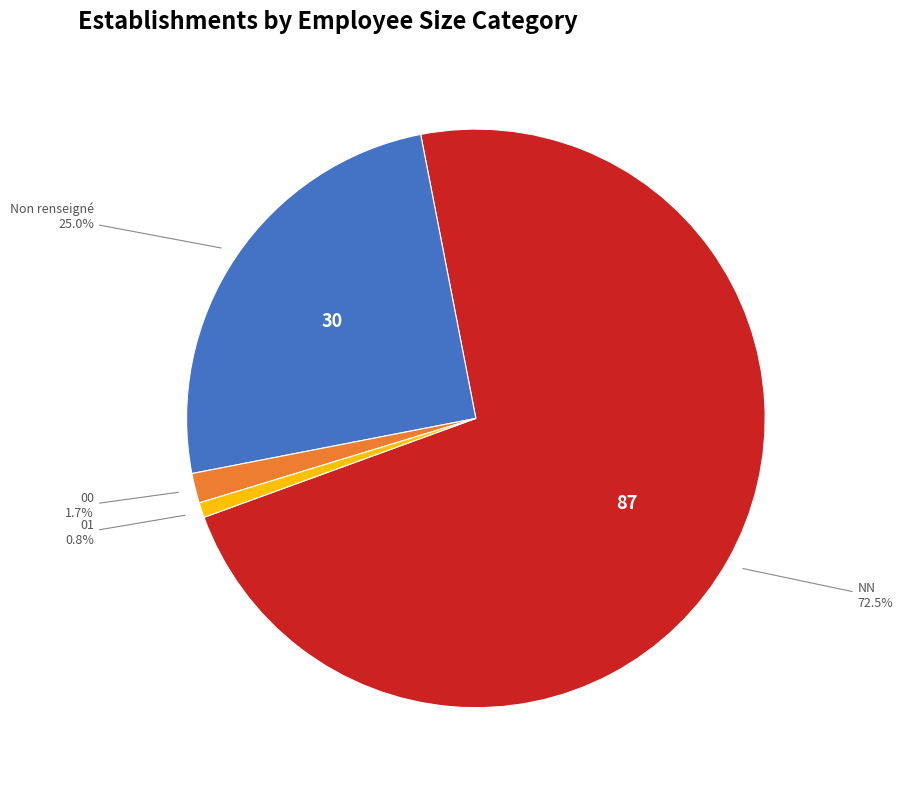

Does any single category account for the majority?

Yes